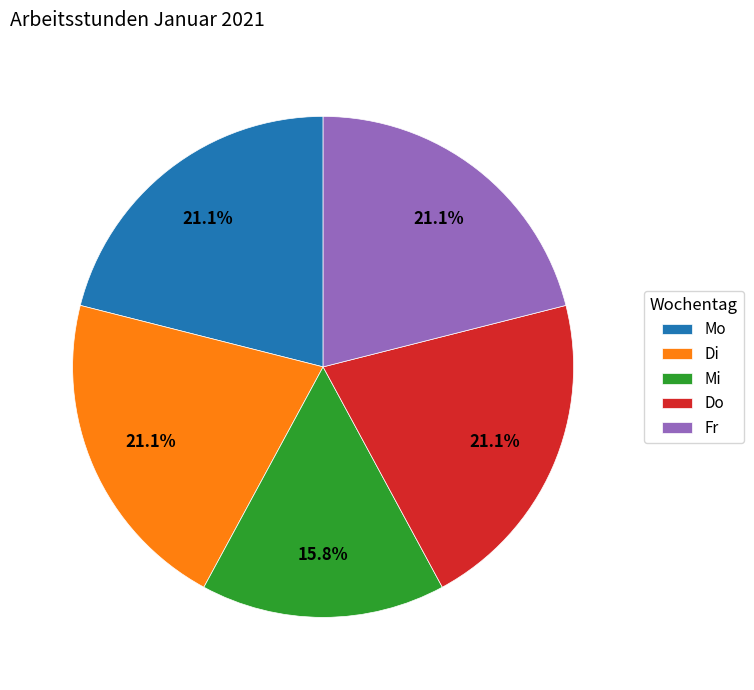

Approximately how many times larger is the value at Mo compared to Mi?

1.3